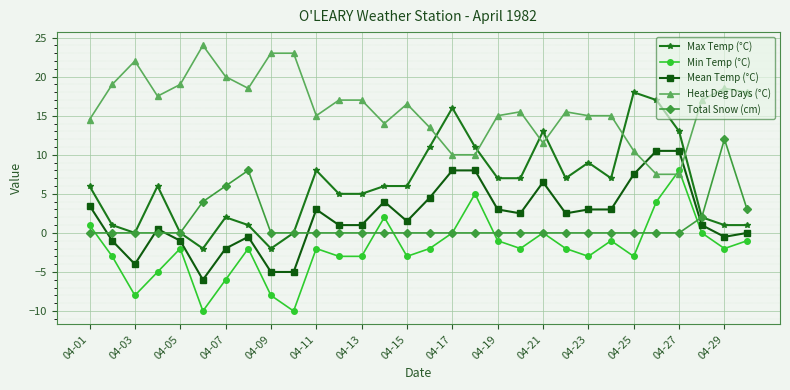

What is the minimum value shown in the chart?

-10.0